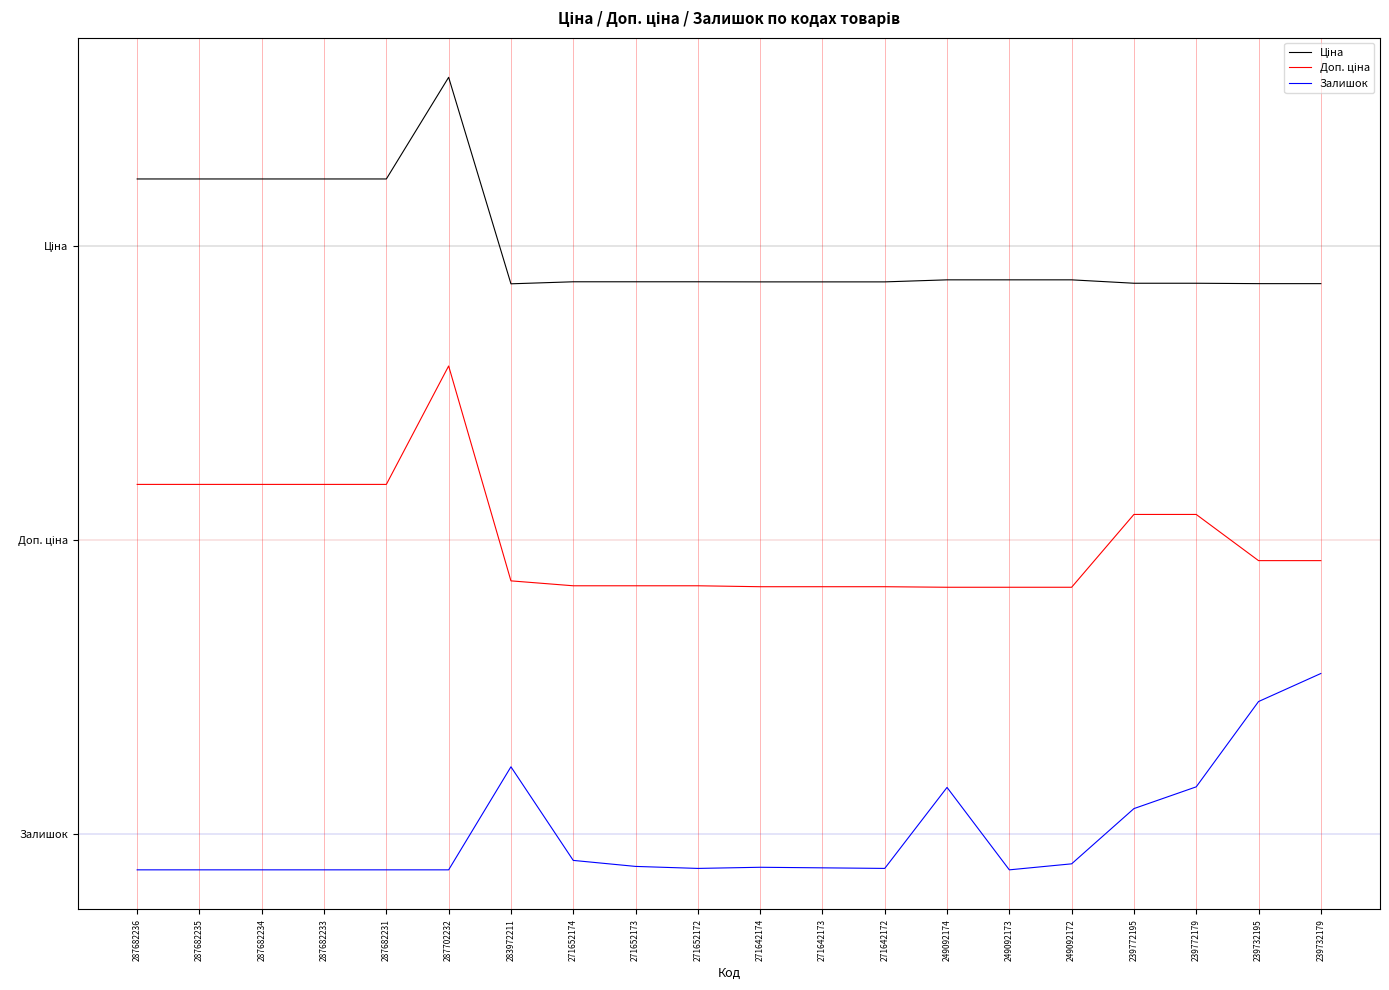

What is the sum of the Залишок values at 239732179 and 271652174?

6824.4